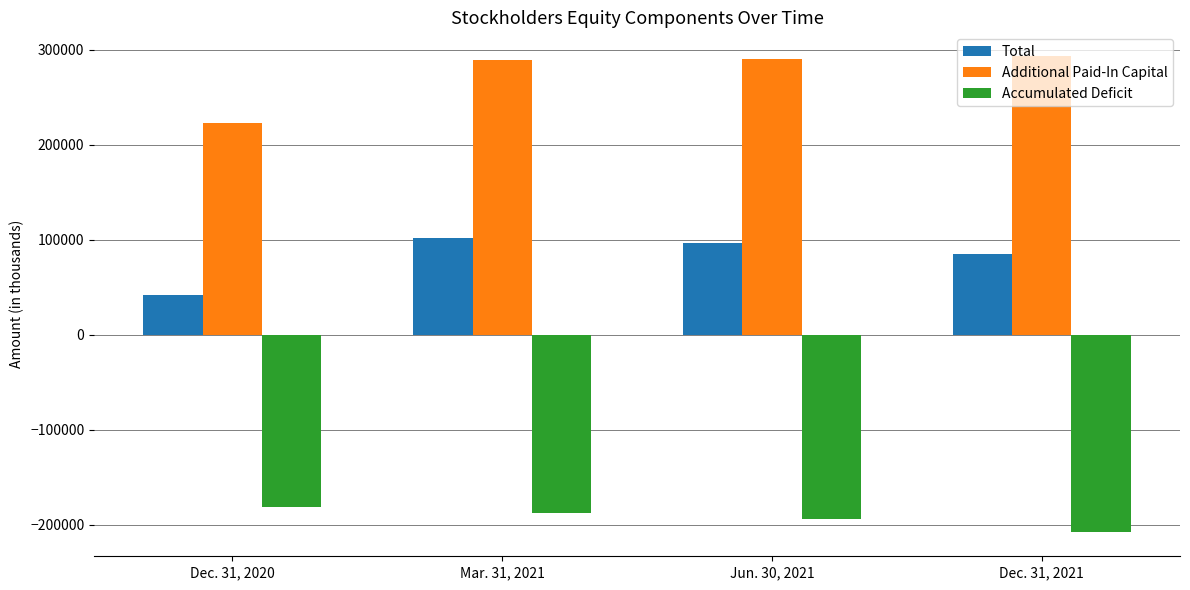

Is it true that Accumulated Deficit equals -53740 at Dec. 31, 2020?

False